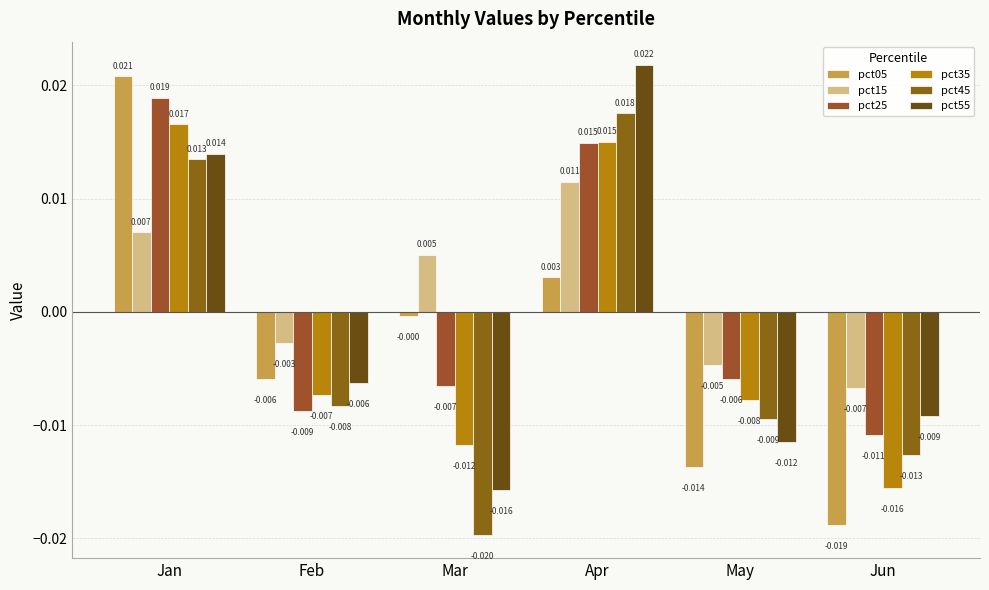

How many bars are there in each group?

6